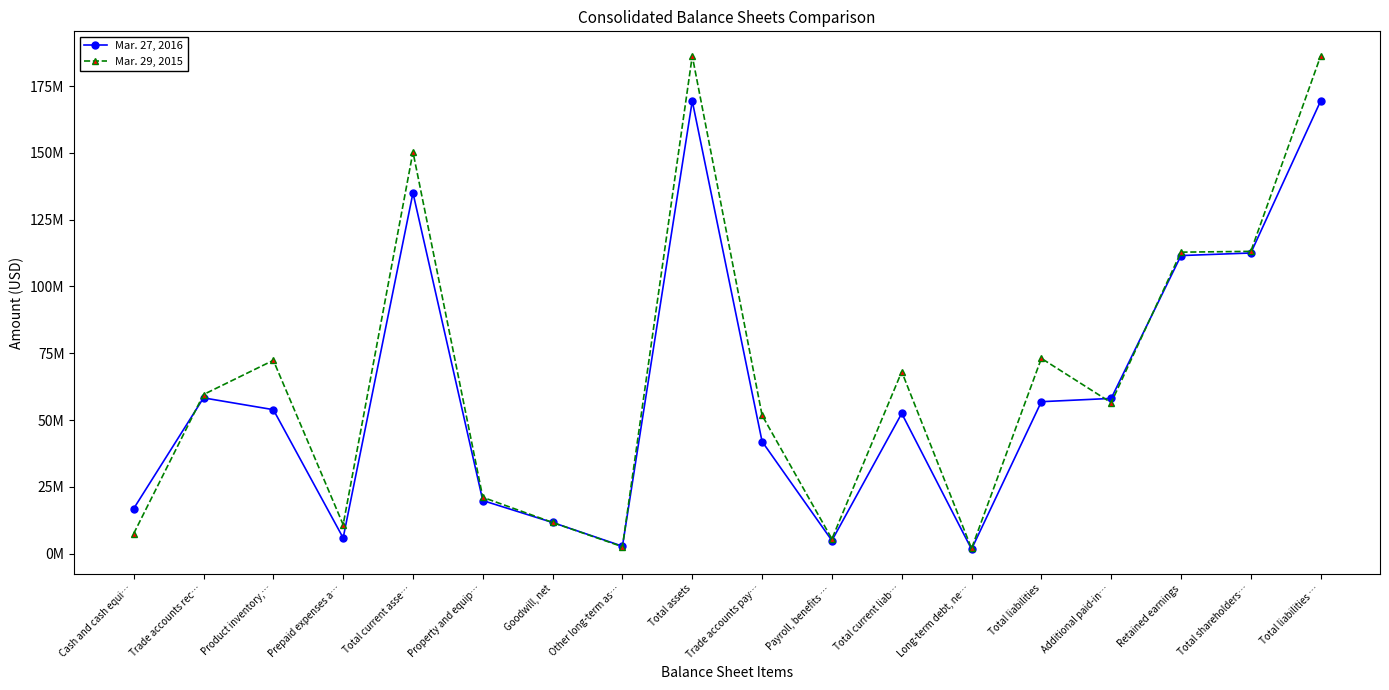

Does the chart have visible grid lines?

No